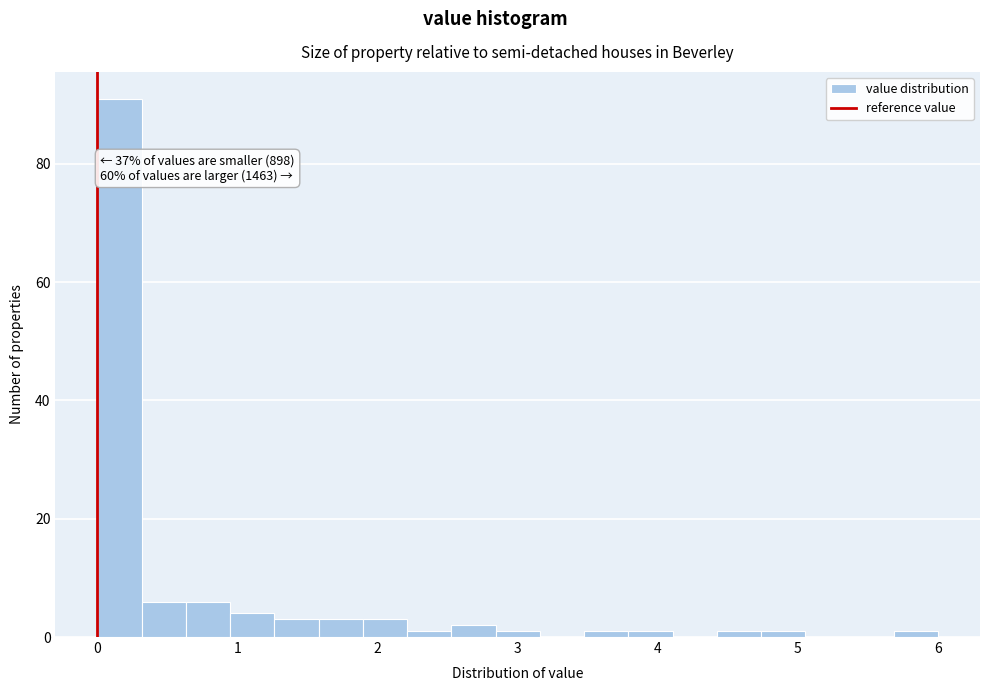

Read against the x-axis, roughly where is the centre of the tallest bar?

0.2